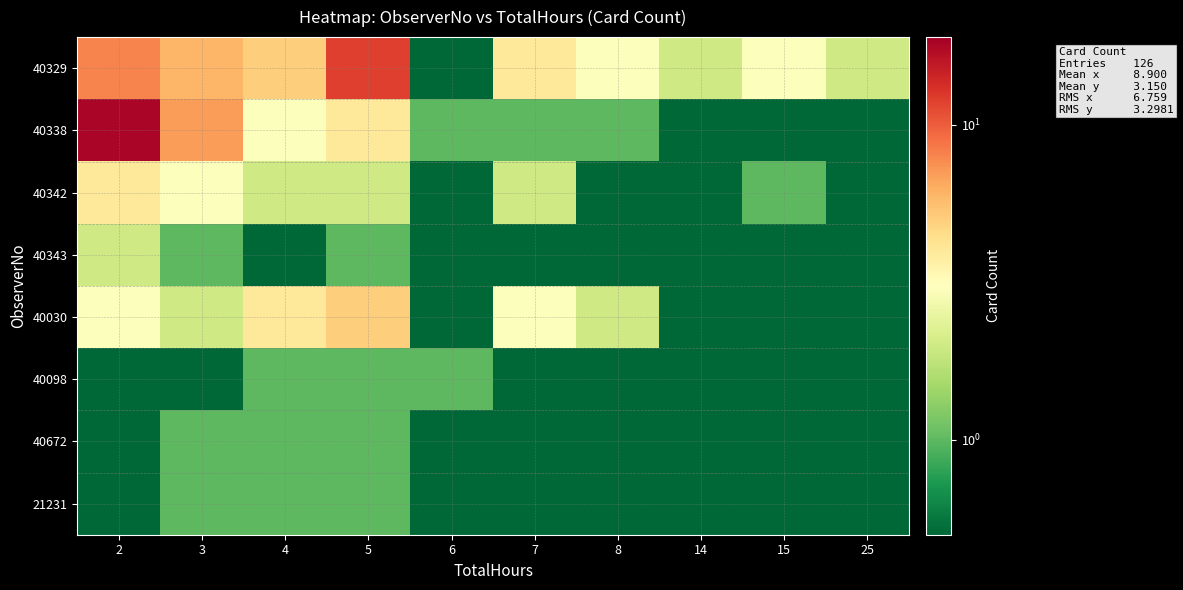

Which series changed the most between 7 and 15?

row_4